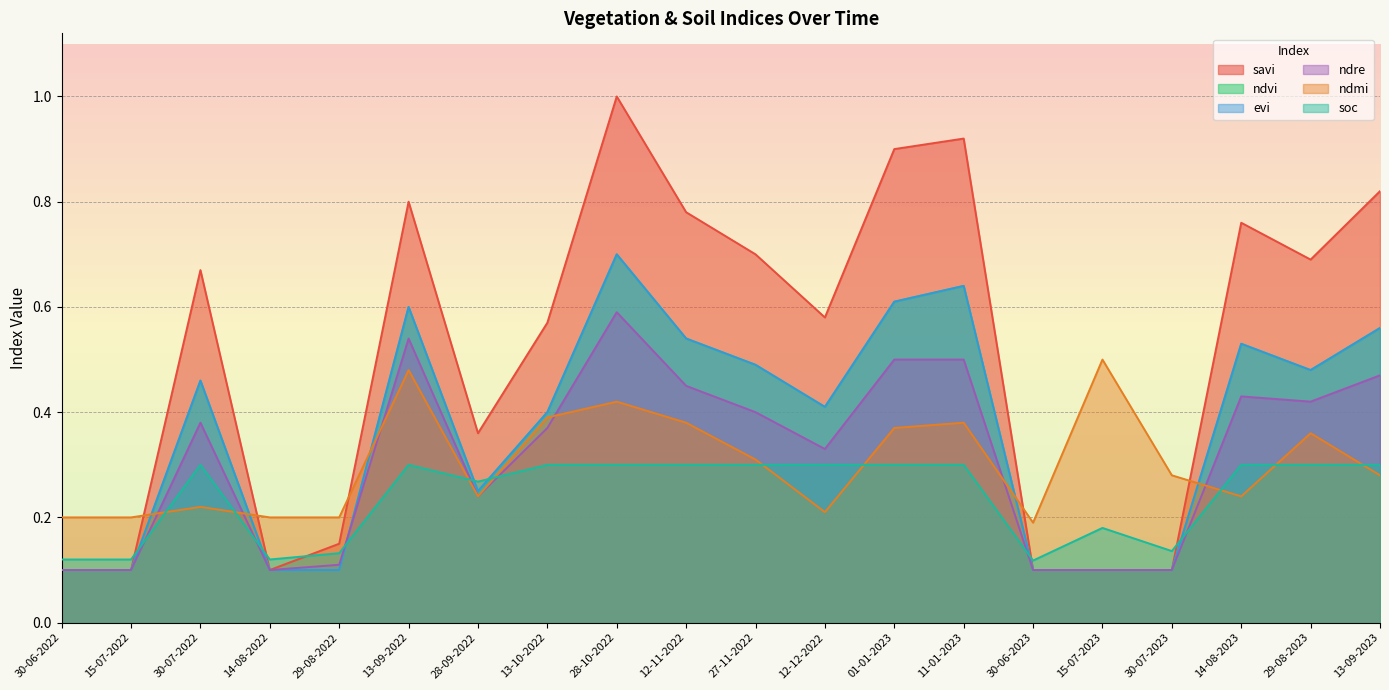

What is the minimum value for ndre?

0.1